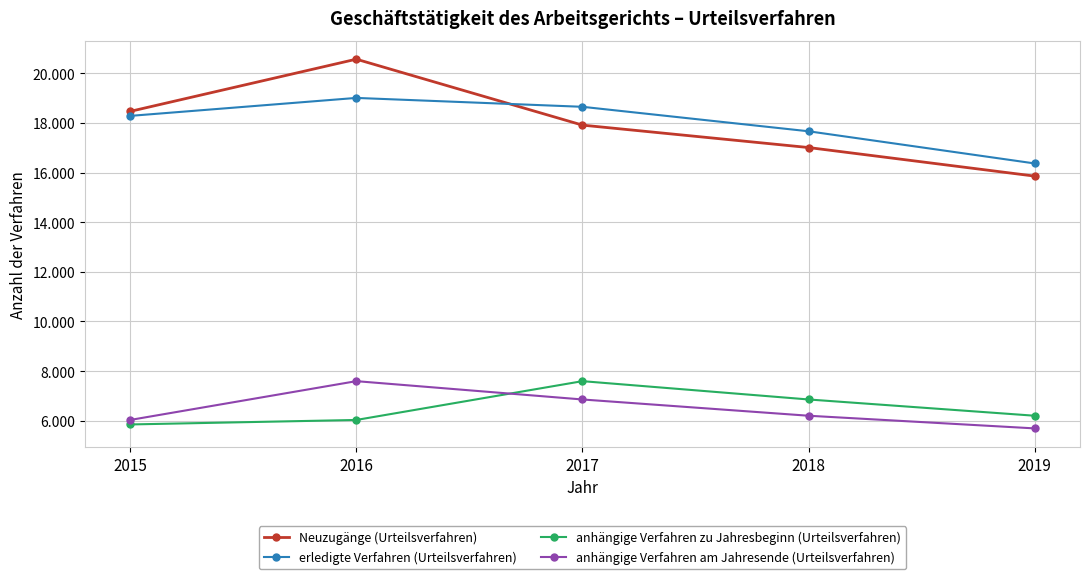

Reading right to left, transcribe all the data shown in this chart.

Neuzugänge (Urteilsverfahren): 2019=15855	2018=17006	2017=17909	2016=20565	2015=18462
erledigte Verfahren (Urteilsverfahren): 2019=16365	2018=17661	2017=18647	2016=19005	2015=18281
anhängige Verfahren zu Jahresbeginn (Urteilsverfahren): 2019=6204	2018=6859	2017=7597	2016=6034	2015=5853
anhängige Verfahren am Jahresende (Urteilsverfahren): 2019=5694	2018=6204	2017=6859	2016=7597	2015=6034